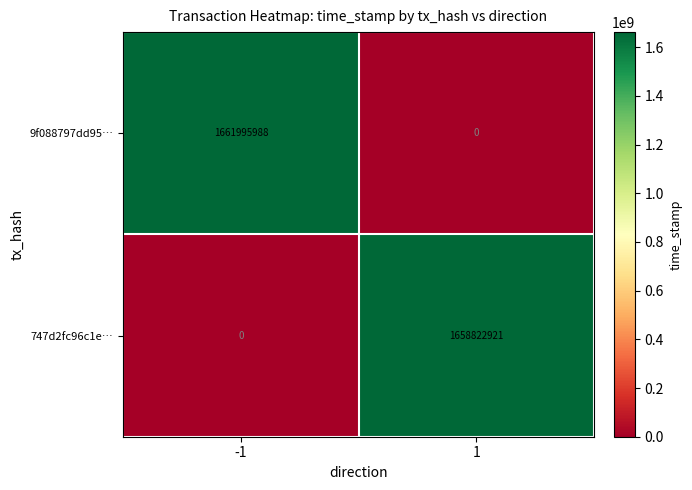

Which series has the largest total across all categories?

9f088797dd95…